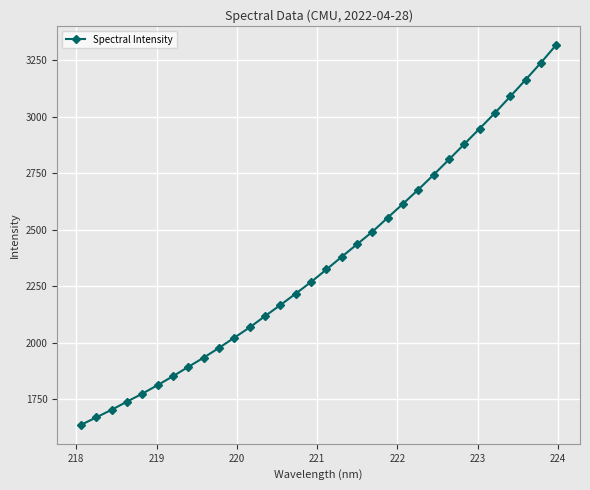

Reading right to left, what are all the values shown in this chart?

3319.1	3239.7	3164.3	3090.6	3017.5	2948.1	2879.8	2811.2	2743.8	2678.2	2615.2	2553.6	2491.2	2435.9	2380.2	2324.0	2268.7	2217.1	2166.6	2117.7	2067.6	2022.1	1976.9	1933.5	1892.8	1851.3	1811.9	1773.9	1738.4	1702.7	1668.8	1635.7